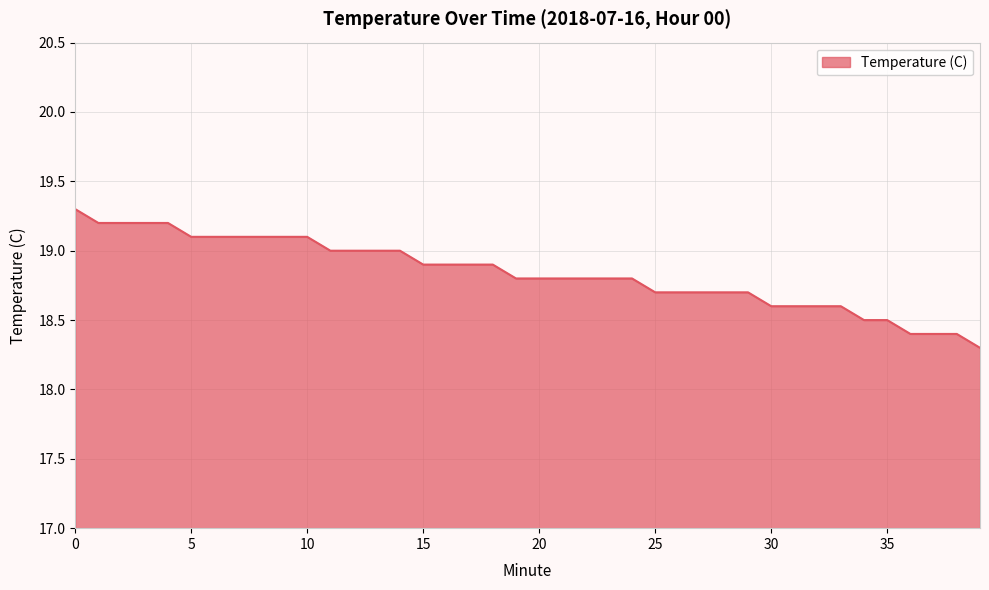

What is the smallest value displayed?

18.3